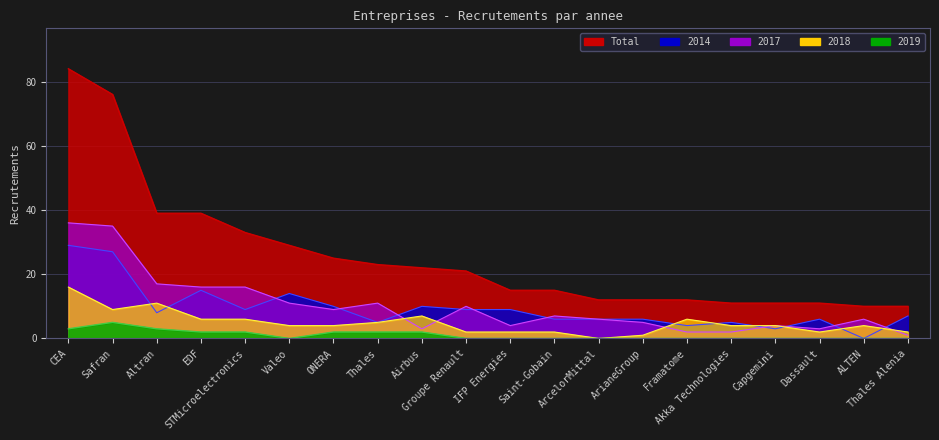

What is the value of the 2017 point at the 19th from the left?

6